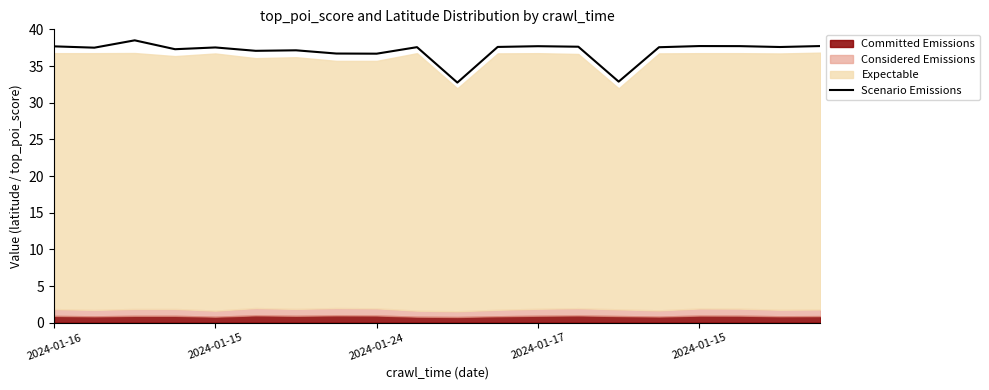

What is the minimum value shown in the chart?

32.7